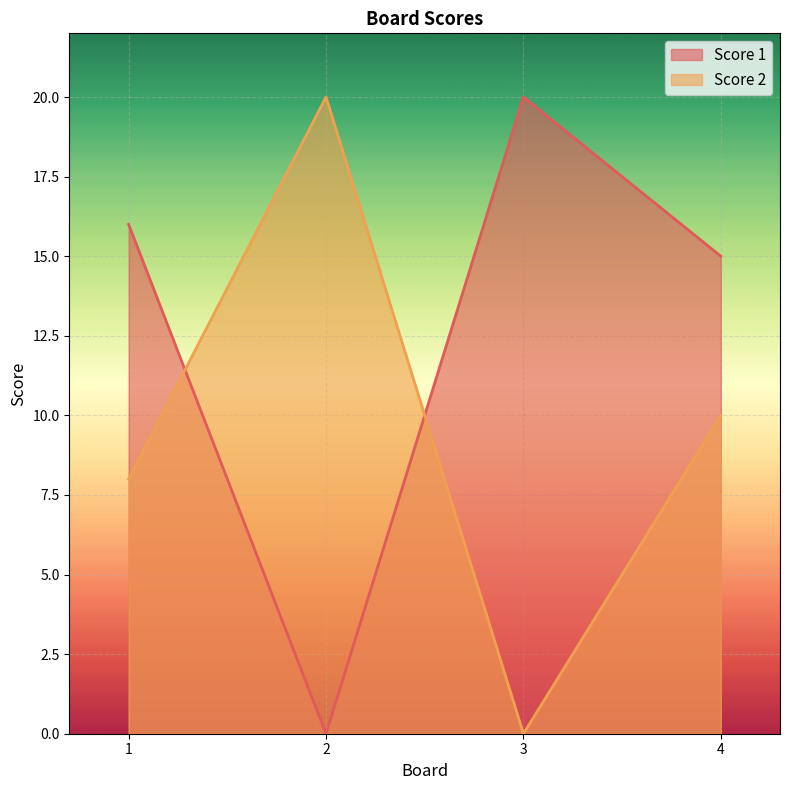

Does the chart display data point markers on the line(s)?

No